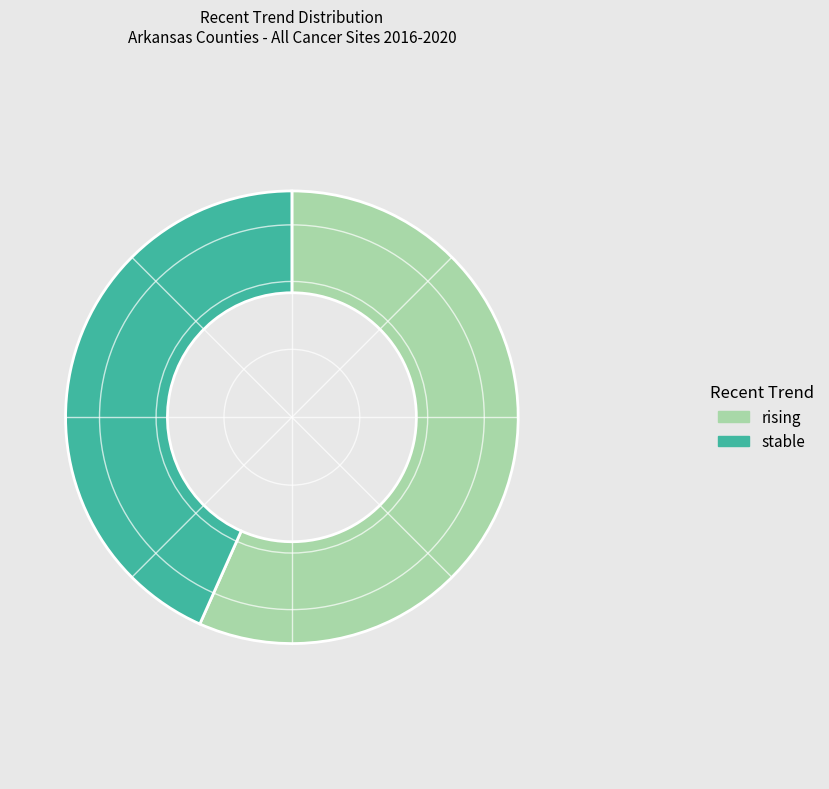

What is the largest slice in the pie chart?

rising